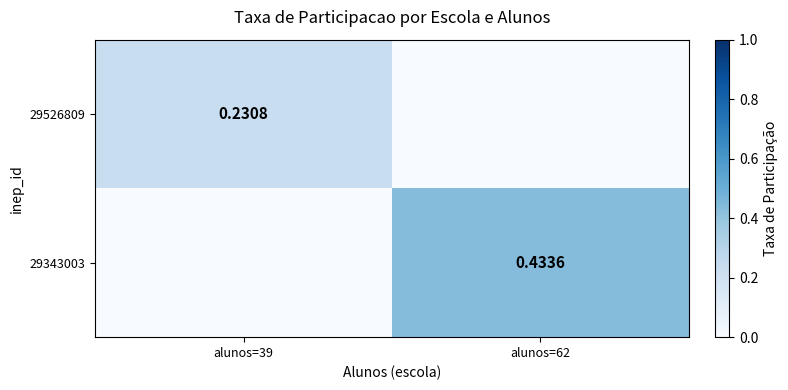

Is the value of 29526809 at alunos=39 greater than the value of 29343003 at alunos=62?

No